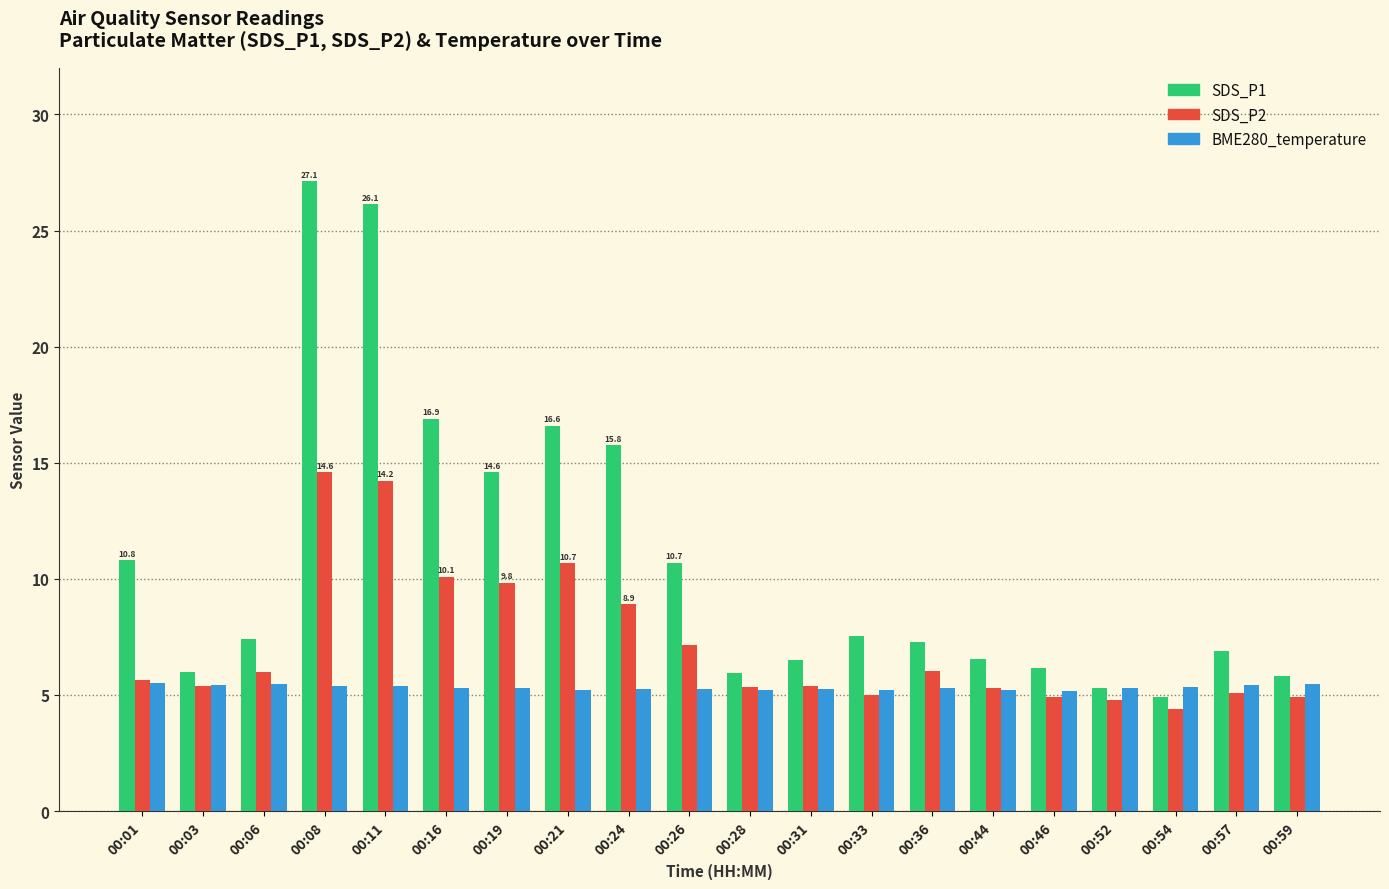

Which series has the widest spread of values?

SDS_P1